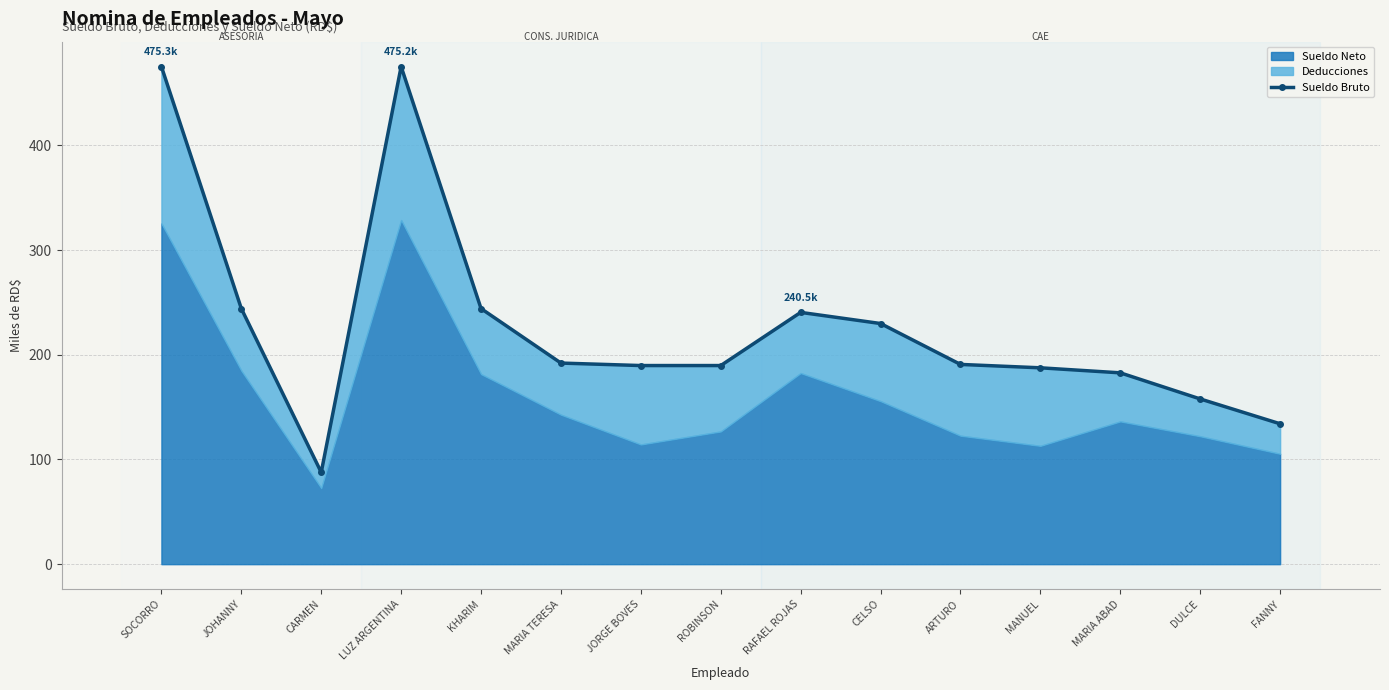

What is the change in value from LUZ ARGENTINA to FANNY?

-341.1